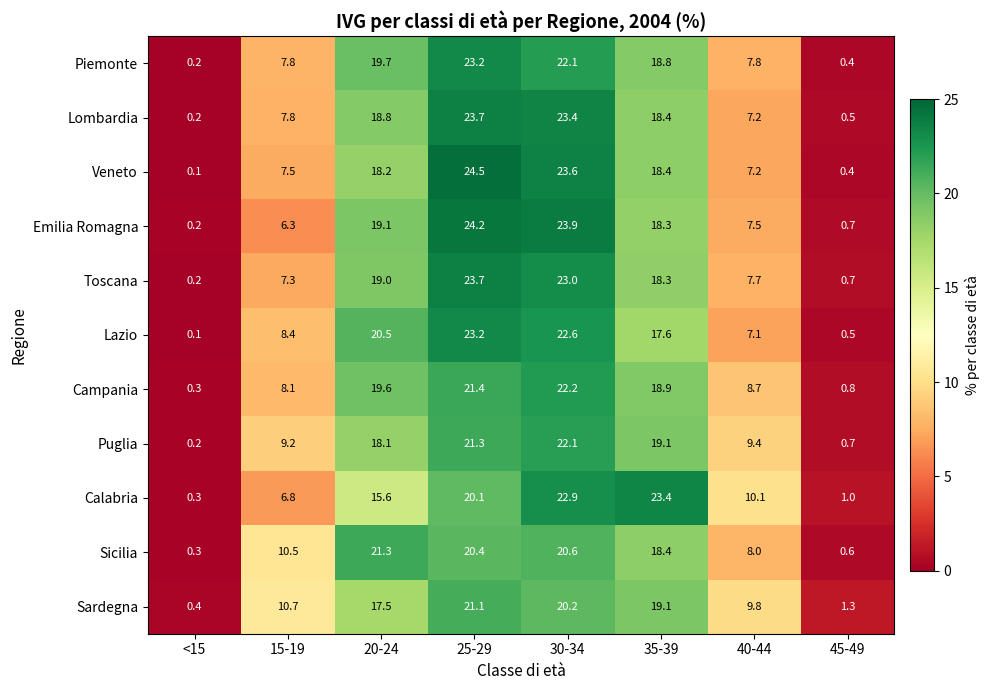

The value of Lazio at 15-19 is 8.4. True or false?

True